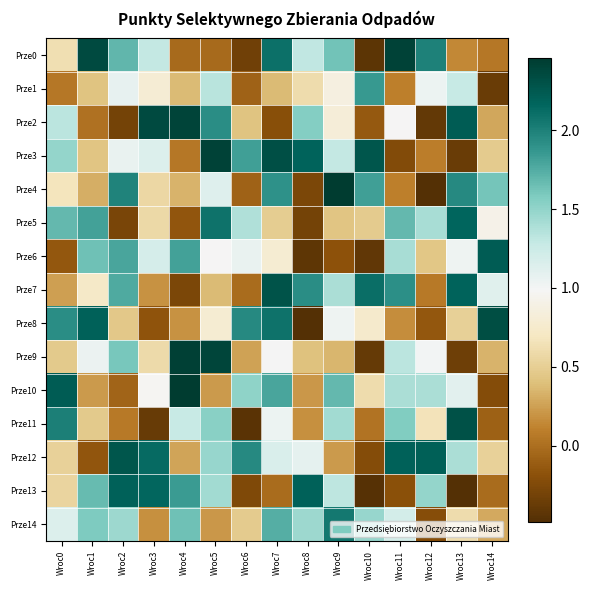

What is the spread (max minus min) of values at Wroc10?

2.7